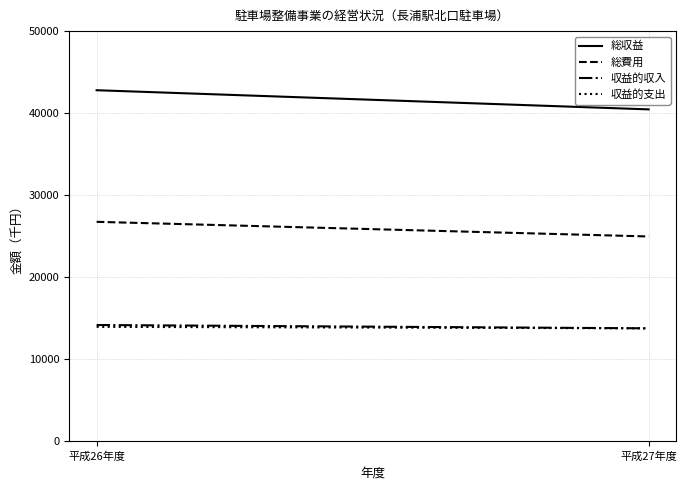

Which series has the largest total across all categories?

総収益